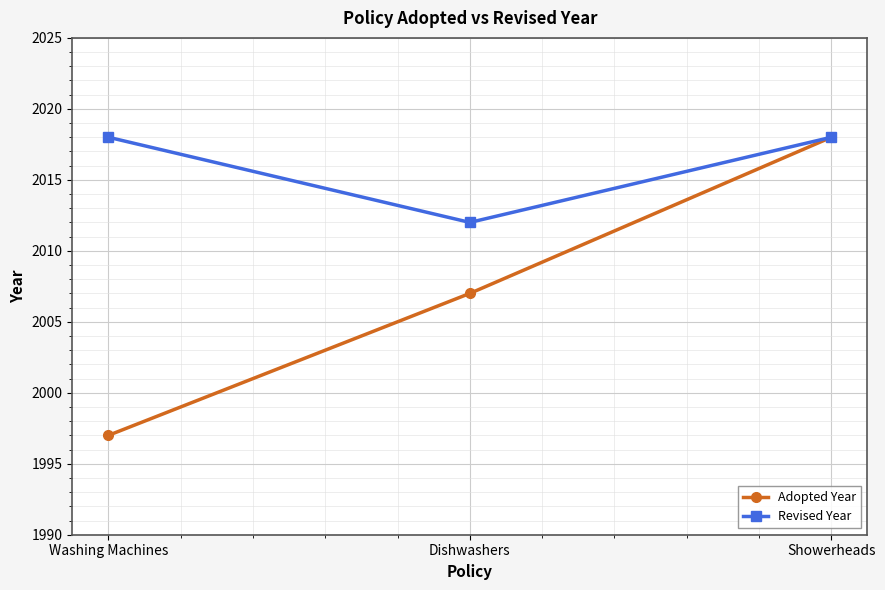

What is the maximum value shown in the chart?

2018